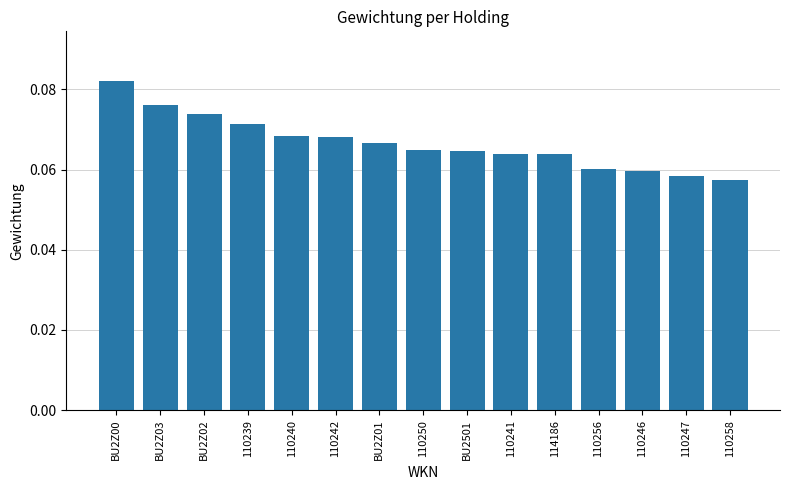

What is the label of the 1st bar from the left?

BU2Z00